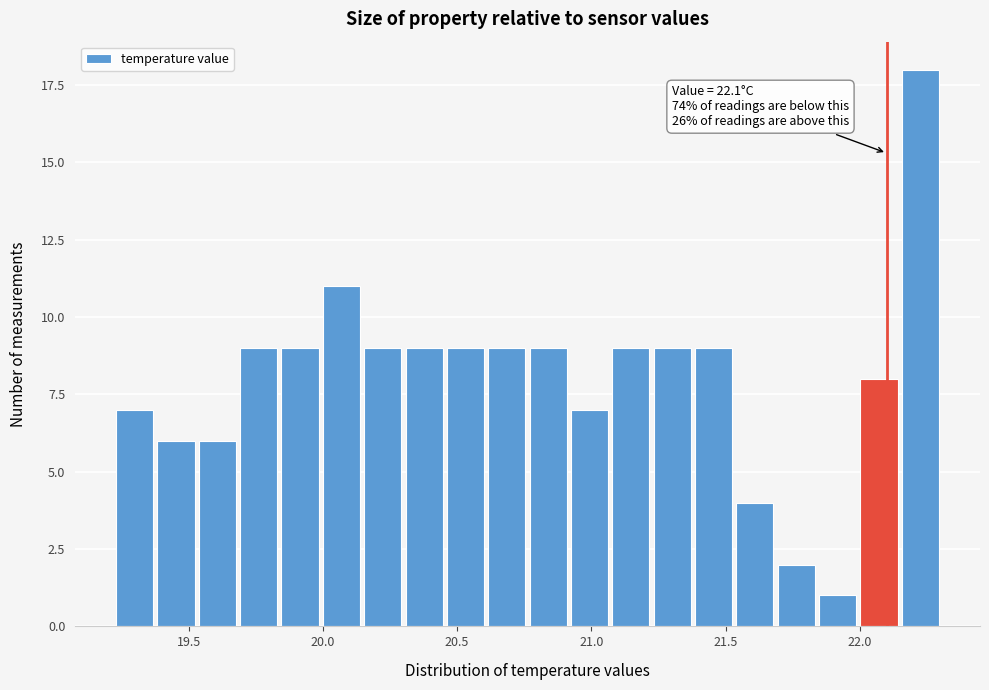

Around what value on the x-axis is the tallest bar? Give the approximate position of its centre, as read against the axis.

22.25